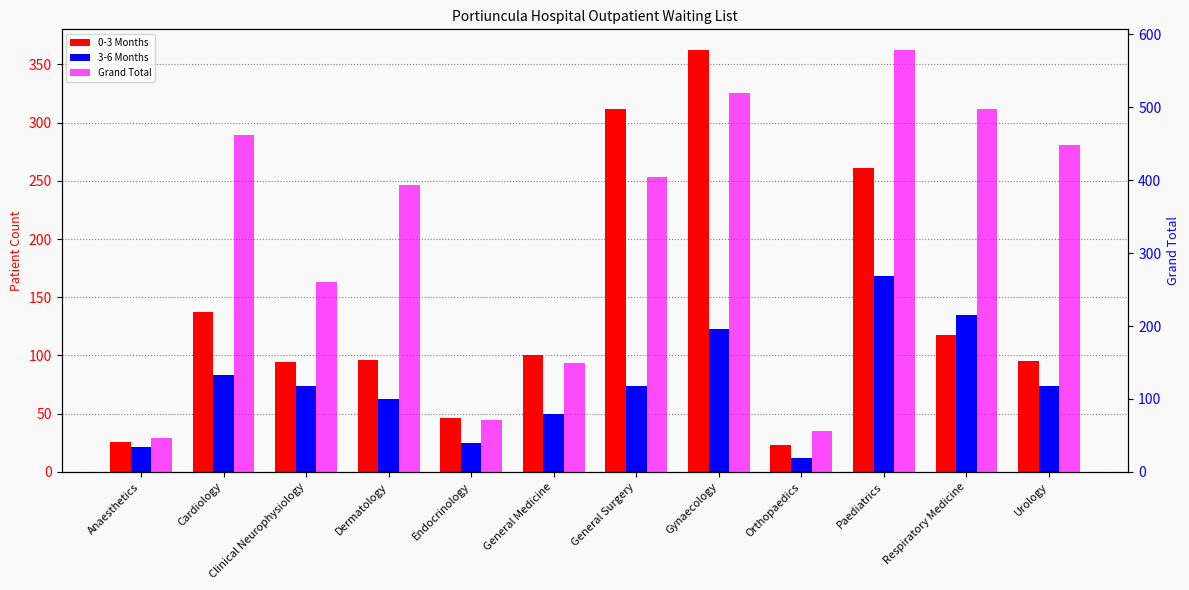

Which category has the highest value across all series?

Paediatrics